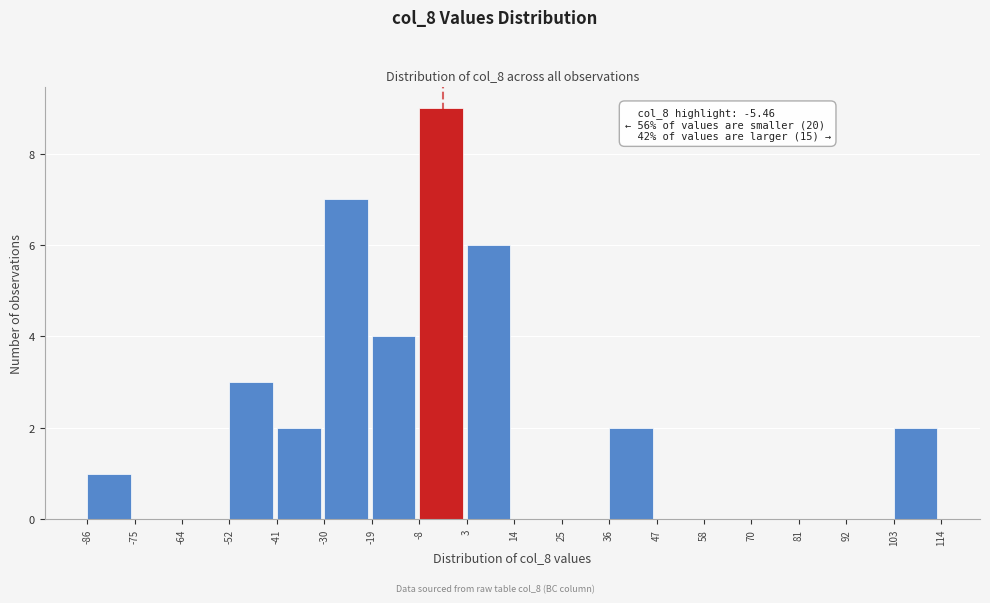

Which range on the x-axis has the tallest bar?

-8 to 3